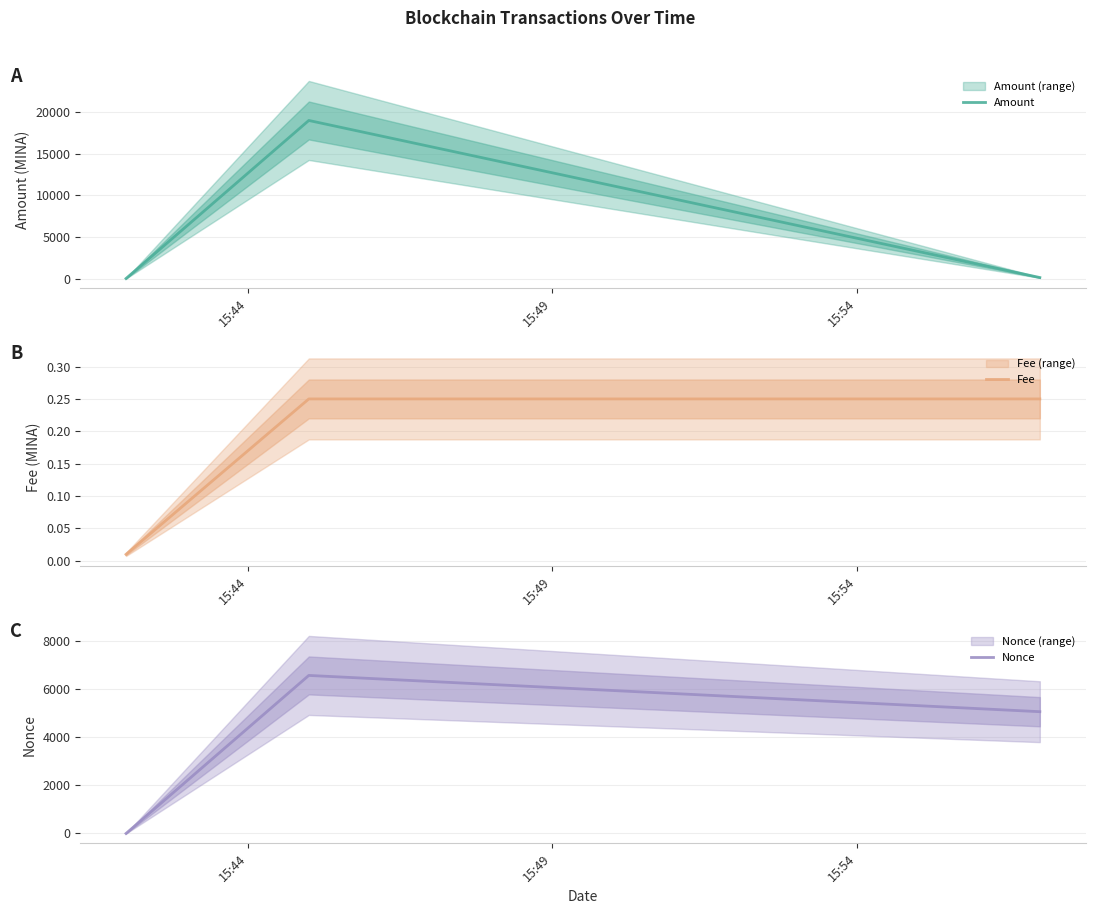

How many data points in Nonce are above 5056?

1